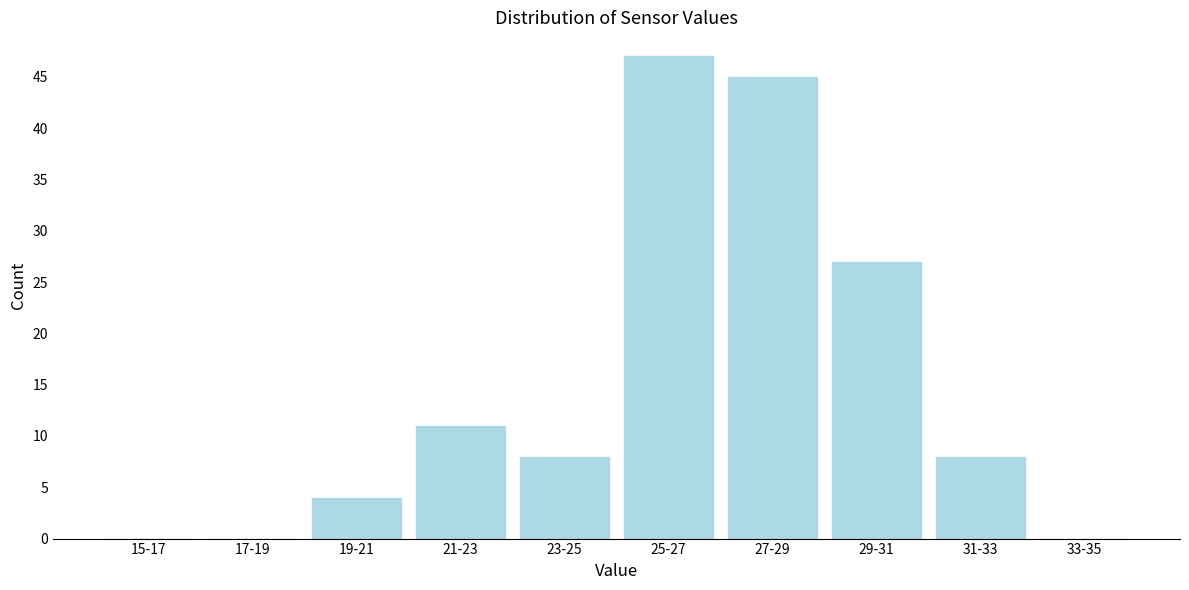

Reading right to left, extract all data points from this chart.

33-35=0	31-33=8	29-31=27	27-29=45	25-27=47	23-25=8	21-23=11	19-21=4	17-19=0	15-17=0